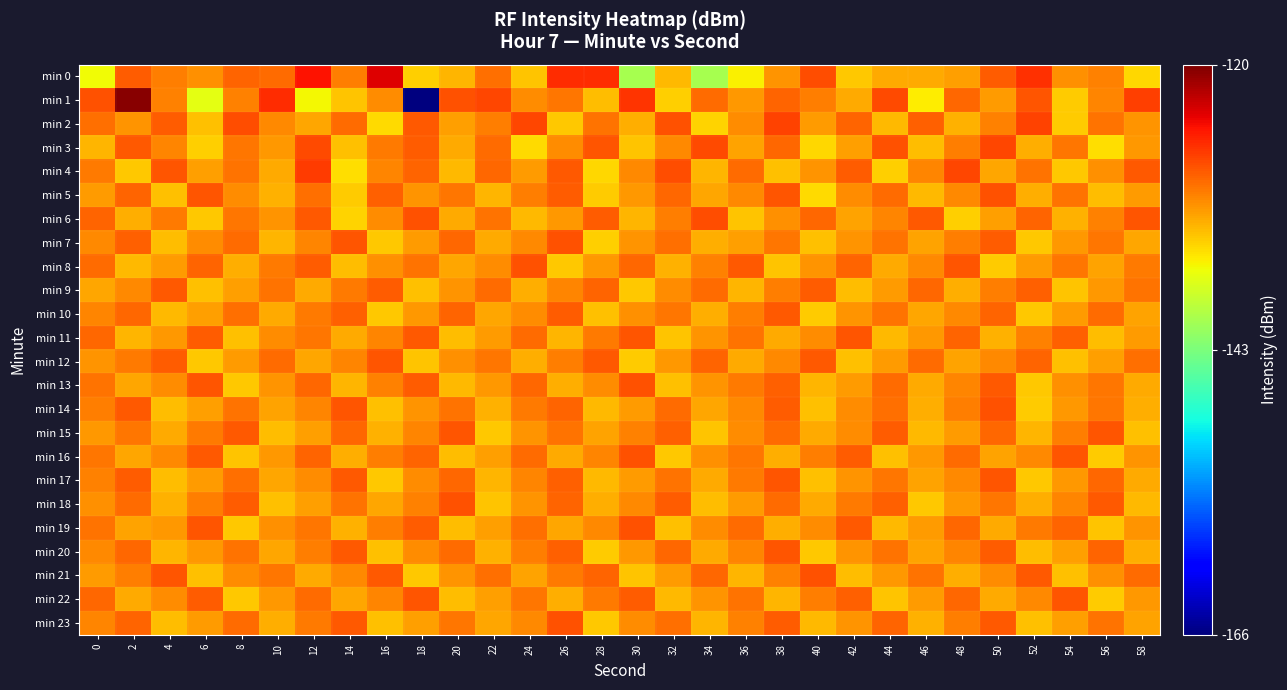

Reading left to right, transcribe all the data shown in this chart.

min 0: 0=-136.2	2=-128.7	4=-130.2	6=-131.1	8=-129.1	10=-129.3	12=-125.1	14=-130.2	16=-123.7	18=-134.2	20=-132.8	22=-129.5	24=-133.6	26=-126.3	28=-126.3	30=-140.4	32=-133.1	34=-140.3	36=-135.8	38=-131.3	40=-127.9	42=-133.8	44=-132.4	46=-132.4	48=-131.8	50=-128.6	52=-126.4	54=-131.1	56=-130.3	58=-134.6
min 1: 0=-128.0	2=-120.4	4=-130.4	6=-137.0	8=-130.3	10=-126.2	12=-136.1	14=-133.6	16=-130.9	18=-165.5	20=-128.0	22=-127.5	24=-131.0	26=-129.8	28=-133.2	30=-126.7	32=-134.1	34=-129.3	36=-131.5	38=-128.9	40=-130.2	42=-132.4	44=-127.8	46=-135.6	48=-129.1	50=-131.7	52=-128.3	54=-133.9	56=-130.5	58=-127.2
min 2: 0=-129.5	2=-131.2	4=-128.7	6=-133.4	8=-127.9	10=-130.8	12=-132.1	14=-129.3	16=-134.6	18=-128.4	20=-131.9	22=-130.2	24=-127.6	26=-133.8	28=-129.7	30=-132.5	32=-128.1	34=-134.3	36=-130.9	38=-127.4	40=-131.6	42=-129.0	44=-133.1	46=-128.8	48=-132.7	50=-130.4	52=-127.3	54=-134.0	56=-129.6	58=-131.3
min 3: 0=-132.8	2=-128.5	4=-130.6	6=-134.2	8=-129.9	10=-131.4	12=-127.7	14=-133.5	16=-130.1	18=-128.6	20=-132.3	22=-129.4	24=-134.7	26=-131.0	28=-128.2	30=-133.6	32=-130.7	34=-127.8	36=-132.0	38=-129.2	40=-134.4	42=-131.8	44=-128.0	46=-133.2	48=-130.3	50=-127.5	52=-132.6	54=-129.8	56=-134.9	58=-131.5
min 4: 0=-130.0	2=-133.7	4=-128.3	6=-131.9	8=-129.6	10=-132.4	12=-127.1	14=-134.8	16=-130.5	18=-128.9	20=-133.0	22=-129.1	24=-131.7	26=-128.5	28=-134.5	30=-130.8	32=-127.9	34=-132.9	36=-129.3	38=-133.4	40=-131.2	42=-128.7	44=-134.1	46=-130.6	48=-127.6	50=-132.2	52=-129.7	54=-133.8	56=-131.1	58=-128.4
min 5: 0=-131.6	2=-129.0	4=-133.5	6=-128.2	8=-130.9	10=-132.7	12=-129.5	14=-134.0	16=-128.8	18=-131.3	20=-129.9	22=-132.8	24=-130.2	26=-128.6	28=-133.9	30=-131.4	32=-129.1	34=-132.1	36=-130.7	38=-128.3	40=-134.6	42=-131.0	44=-129.4	46=-133.1	48=-130.8	50=-128.0	52=-132.5	54=-129.6	56=-133.3	58=-131.7
min 6: 0=-128.9	2=-132.6	4=-130.1	6=-133.7	8=-129.8	10=-131.2	12=-128.4	14=-134.3	16=-130.9	18=-128.1	20=-132.4	22=-129.7	24=-133.0	26=-131.5	28=-128.6	30=-132.8	32=-130.3	34=-127.9	36=-133.6	38=-131.1	40=-129.2	42=-132.0	44=-130.6	46=-128.5	48=-134.2	50=-131.8	52=-129.0	54=-132.7	56=-130.4	58=-128.2
min 7: 0=-130.7	2=-128.8	4=-133.2	6=-131.0	8=-129.3	10=-132.9	12=-130.5	14=-128.3	16=-133.8	18=-131.6	20=-129.1	22=-132.3	24=-130.8	26=-128.0	28=-134.1	30=-131.3	32=-129.5	34=-132.6	36=-131.9	38=-129.8	40=-133.4	42=-131.2	44=-129.6	46=-132.0	48=-130.2	50=-128.7	52=-133.7	54=-131.4	56=-129.9	58=-132.1
min 8: 0=-129.4	2=-133.0	4=-131.7	6=-128.9	8=-132.5	10=-130.0	12=-128.6	14=-133.3	16=-131.1	18=-129.7	20=-132.2	22=-130.9	24=-128.1	26=-133.8	28=-131.5	30=-129.2	32=-132.7	34=-130.4	36=-128.4	38=-133.6	40=-131.3	42=-129.0	44=-132.4	46=-130.7	48=-128.3	50=-133.9	52=-131.6	54=-129.8	56=-132.0	58=-130.1
min 9: 0=-132.1	2=-130.8	4=-128.5	6=-133.4	8=-131.9	10=-129.6	12=-132.3	14=-130.0	16=-128.7	18=-133.5	20=-131.2	22=-129.3	24=-132.6	26=-130.5	28=-128.9	30=-133.7	32=-131.0	34=-129.4	36=-132.8	38=-130.2	40=-128.6	42=-133.2	44=-131.7	46=-129.1	48=-132.5	50=-130.3	52=-128.8	54=-133.6	56=-131.4	58=-129.7
min 10: 0=-130.6	2=-129.2	4=-133.0	6=-131.8	8=-129.5	10=-132.4	12=-130.1	14=-128.8	16=-133.7	18=-131.5	20=-129.0	22=-132.2	24=-130.9	26=-128.6	28=-133.4	30=-131.1	32=-129.8	34=-132.6	36=-130.3	38=-128.4	40=-133.9	42=-131.3	44=-129.6	46=-132.1	48=-130.7	50=-128.9	52=-133.8	54=-131.6	56=-129.3	58=-132.0
min 11: 0=-129.1	2=-132.9	4=-131.4	6=-128.7	8=-133.5	10=-131.0	12=-129.9	14=-132.3	16=-130.6	18=-128.5	20=-133.2	22=-131.7	24=-129.4	26=-132.8	28=-130.1	30=-128.2	32=-133.6	34=-131.3	36=-129.7	38=-132.4	40=-130.9	42=-128.3	44=-133.0	46=-131.5	48=-129.0	50=-132.7	52=-130.4	54=-128.8	56=-133.3	58=-131.6
min 12: 0=-131.2	2=-130.0	4=-128.6	6=-133.8	8=-131.7	10=-129.4	12=-132.1	14=-130.5	16=-128.3	18=-133.6	20=-131.1	22=-129.8	24=-132.5	26=-130.2	28=-128.5	30=-133.9	32=-131.4	34=-129.0	36=-132.3	38=-130.8	40=-128.4	42=-133.5	44=-131.6	46=-129.3	48=-132.0	50=-130.7	52=-128.9	54=-133.4	56=-131.9	58=-129.5
min 13: 0=-129.6	2=-132.2	4=-131.0	6=-128.3	8=-133.7	10=-131.2	12=-129.1	14=-132.8	16=-130.4	18=-128.7	20=-133.1	22=-131.5	24=-129.2	26=-132.6	28=-130.9	30=-128.0	32=-133.4	34=-131.3	36=-130.0	38=-128.8	40=-132.9	42=-131.7	44=-129.4	46=-132.3	48=-130.6	50=-128.5	52=-133.8	54=-131.1	56=-129.9	58=-132.4
min 14: 0=-130.3	2=-128.4	4=-133.2	6=-131.8	8=-129.7	10=-132.0	12=-130.5	14=-128.2	16=-133.5	18=-131.3	20=-129.6	22=-132.7	24=-130.1	26=-128.9	28=-133.0	30=-131.6	32=-129.3	34=-132.2	36=-130.8	38=-128.7	40=-133.4	42=-131.0	44=-129.5	46=-132.5	48=-130.2	50=-128.1	52=-133.9	54=-131.4	56=-129.8	58=-132.6
min 15: 0=-131.5	2=-129.8	4=-132.4	6=-130.1	8=-128.5	10=-133.3	12=-131.9	14=-129.2	16=-132.7	18=-130.6	20=-128.3	22=-133.8	24=-131.2	26=-129.7	28=-132.0	30=-130.4	32=-128.8	34=-133.6	36=-131.0	38=-129.4	40=-132.3	42=-130.9	44=-128.6	46=-133.1	48=-131.7	50=-129.1	52=-132.8	54=-130.3	56=-128.2	58=-133.5
min 16: 0=-129.9	2=-132.1	4=-130.7	6=-128.4	8=-133.6	10=-131.4	12=-129.0	14=-132.5	16=-130.2	18=-128.9	20=-133.2	22=-131.8	24=-129.3	26=-132.4	28=-130.6	30=-128.1	32=-133.7	34=-131.1	36=-129.8	38=-132.6	40=-130.3	42=-128.6	44=-133.4	46=-131.5	48=-129.4	50=-132.0	52=-130.8	54=-128.3	56=-133.9	58=-131.2
min 17: 0=-130.4	2=-128.7	4=-133.3	6=-131.6	8=-129.5	10=-132.2	12=-130.9	14=-128.5	16=-133.7	18=-131.0	20=-129.2	22=-132.8	24=-130.5	26=-128.8	28=-133.1	30=-131.7	32=-129.6	34=-132.4	36=-130.0	38=-128.3	40=-133.5	42=-131.3	44=-129.9	46=-132.0	48=-130.7	50=-128.2	52=-133.8	54=-131.5	56=-129.1	58=-132.3
min 18: 0=-131.1	2=-129.3	4=-132.7	6=-130.2	8=-128.6	10=-133.4	12=-131.8	14=-129.7	16=-132.1	18=-130.4	20=-128.0	22=-133.6	24=-131.3	26=-129.0	28=-132.5	30=-130.8	32=-128.7	34=-133.2	36=-131.6	38=-129.4	40=-132.3	42=-130.1	44=-128.8	46=-133.7	48=-131.4	50=-129.9	52=-132.6	54=-130.5	56=-128.4	58=-133.0
min 19: 0=-129.7	2=-132.0	4=-131.5	6=-128.2	8=-133.8	10=-131.1	12=-129.8	14=-132.7	16=-130.3	18=-128.6	20=-133.3	22=-131.9	24=-129.5	26=-132.2	28=-130.7	30=-128.1	32=-133.5	34=-131.0	36=-129.3	38=-132.6	40=-130.9	42=-128.4	44=-133.1	46=-131.6	48=-129.2	50=-132.4	52=-130.0	54=-128.9	56=-133.6	58=-131.3
min 20: 0=-130.8	2=-129.1	4=-132.9	6=-131.4	8=-129.6	10=-132.1	12=-130.3	14=-128.5	16=-133.4	18=-131.0	20=-129.4	22=-132.7	24=-130.2	26=-128.8	28=-133.9	30=-131.5	32=-129.1	34=-132.3	36=-130.6	38=-128.3	40=-133.7	42=-131.2	44=-129.7	46=-132.0	48=-130.5	50=-128.6	52=-133.3	54=-131.8	56=-129.0	58=-132.5
min 21: 0=-131.6	2=-130.2	4=-128.3	6=-133.5	8=-131.0	10=-129.8	12=-132.4	14=-130.7	16=-128.4	18=-133.8	20=-131.3	22=-129.5	24=-132.0	26=-130.1	28=-128.9	30=-133.6	32=-131.7	34=-129.2	36=-132.8	38=-130.4	40=-128.1	42=-133.2	44=-131.4	46=-129.7	48=-132.6	50=-130.9	52=-128.5	54=-133.4	56=-131.1	58=-129.3
min 22: 0=-129.2	2=-132.4	4=-130.9	6=-128.6	8=-133.7	10=-131.5	12=-129.4	14=-132.1	16=-130.6	18=-128.2	20=-133.3	22=-131.8	24=-129.9	26=-132.5	28=-130.0	30=-128.7	32=-133.0	34=-131.2	36=-129.6	38=-132.8	40=-130.3	42=-128.8	44=-133.6	46=-131.6	48=-129.1	50=-132.3	52=-130.8	54=-128.3	56=-133.9	58=-131.4
min 23: 0=-130.5	2=-128.9	4=-133.2	6=-131.7	8=-129.3	10=-132.6	12=-130.1	14=-128.4	16=-133.5	18=-131.9	20=-129.8	22=-132.2	24=-130.7	26=-128.0	28=-133.8	30=-131.0	32=-129.5	34=-132.9	36=-130.4	38=-128.7	40=-133.1	42=-131.3	44=-129.0	46=-132.7	48=-130.2	50=-128.5	52=-133.4	54=-131.8	56=-129.6	58=-132.0